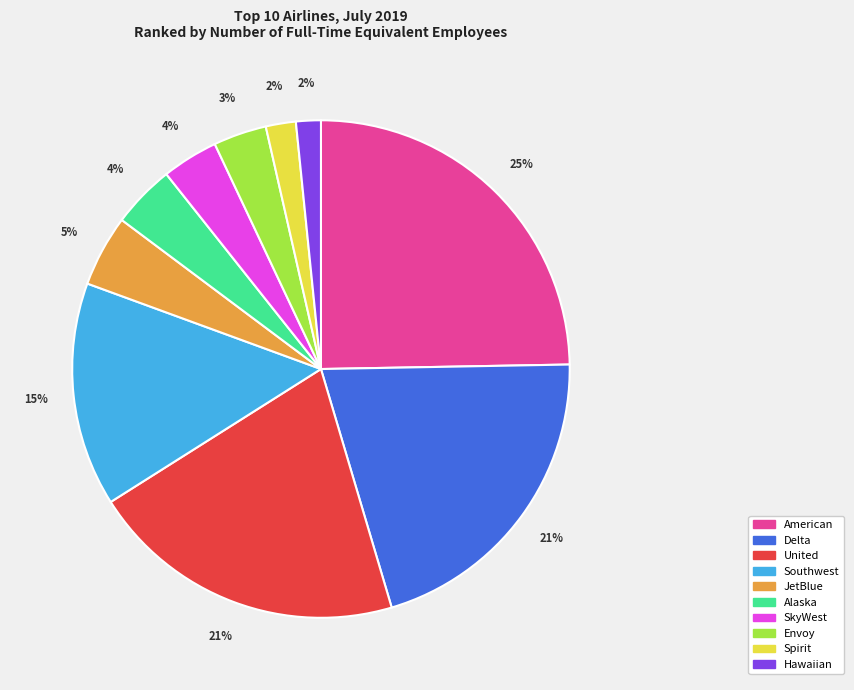

To the nearest percent, what is the difference between the largest and smallest slice percentages?

23%